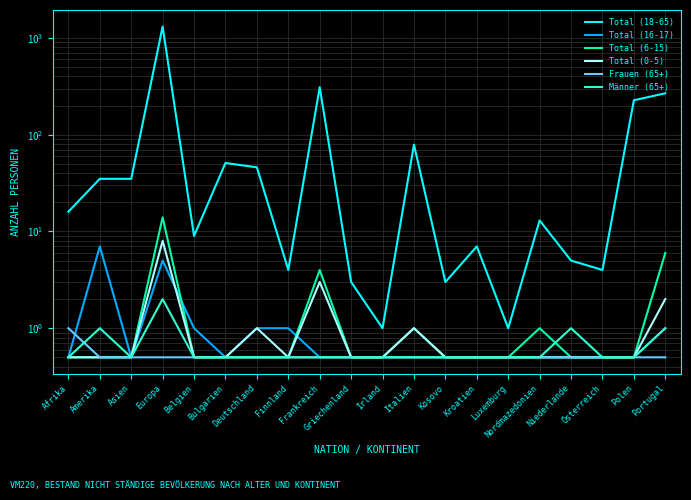

What is the approximate value of Männer (65+) at Amerika?

1.0